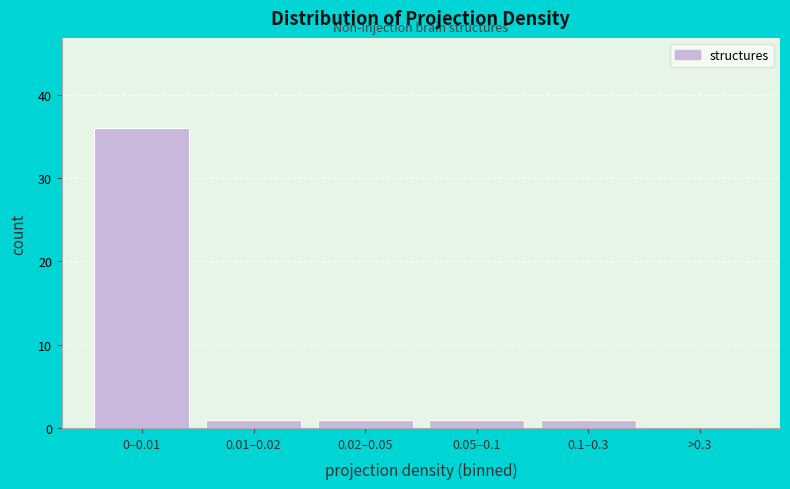

Reading right to left, extract all data points from this chart.

>0.3=0	0.1–0.3=1	0.05–0.1=1	0.02–0.05=1	0.01–0.02=1	0–0.01=36